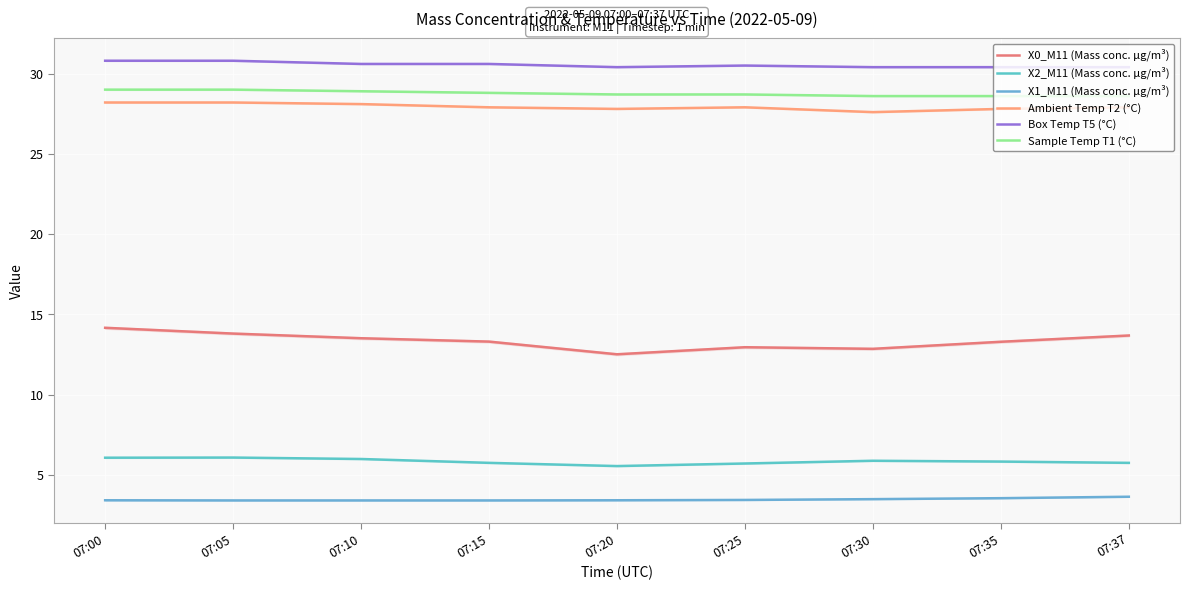

Reading left to right, what are all the values shown in this chart?

X0_M11 (Mass conc. μg/m³): 07:00=14.2	07:05=13.8	07:10=13.5	07:15=13.3	07:20=12.5	07:25=13.0	07:30=12.9	07:35=13.3	07:37=13.7
X2_M11 (Mass conc. μg/m³): 07:00=6.1	07:05=6.1	07:10=6.0	07:15=5.8	07:20=5.6	07:25=5.7	07:30=5.9	07:35=5.8	07:37=5.8
X1_M11 (Mass conc. μg/m³): 07:00=3.4	07:05=3.4	07:10=3.4	07:15=3.4	07:20=3.4	07:25=3.5	07:30=3.5	07:35=3.6	07:37=3.6
Ambient Temp T2 (°C): 07:00=28.2	07:05=28.2	07:10=28.1	07:15=27.9	07:20=27.8	07:25=27.9	07:30=27.6	07:35=27.8	07:37=27.9
Box Temp T5 (°C): 07:00=30.8	07:05=30.8	07:10=30.6	07:15=30.6	07:20=30.4	07:25=30.5	07:30=30.4	07:35=30.4	07:37=30.4
Sample Temp T1 (°C): 07:00=29.0	07:05=29.0	07:10=28.9	07:15=28.8	07:20=28.7	07:25=28.7	07:30=28.6	07:35=28.6	07:37=28.6